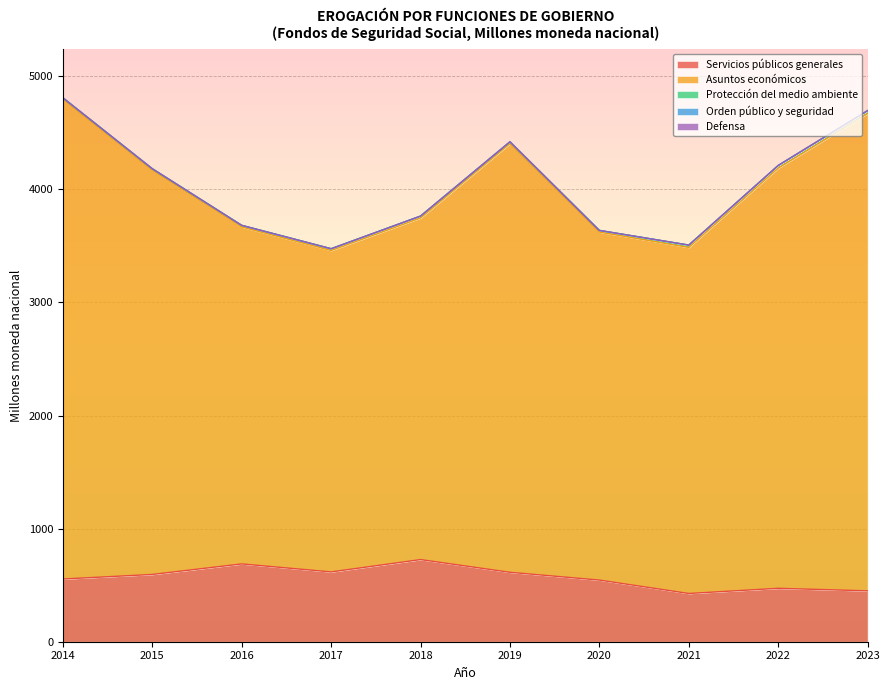

Reading left to right, transcribe all the data shown in this chart.

Servicios públicos generales: 554.5	595.0	688.0	617.3	726.4	613.9	545.2	426.6	472.4	450.1
Asuntos económicos: 4239.7	3572.9	2979.4	2842.2	3021.0	3790.8	3077.3	3060.0	3715.9	4221.1
Protección del medio ambiente: 15.6	14.9	14.6	15.8	16.6	16.3	14.7	20.8	22.9	25.1
Orden público y seguridad: 0.1	0.0	0.0	0.0	0.0	0.0	0.0	0.0	0.4	0.3
Defensa: 0.0	0.0	0.0	0.0	0.0	0.0	0.0	0.0	0.0	0.0